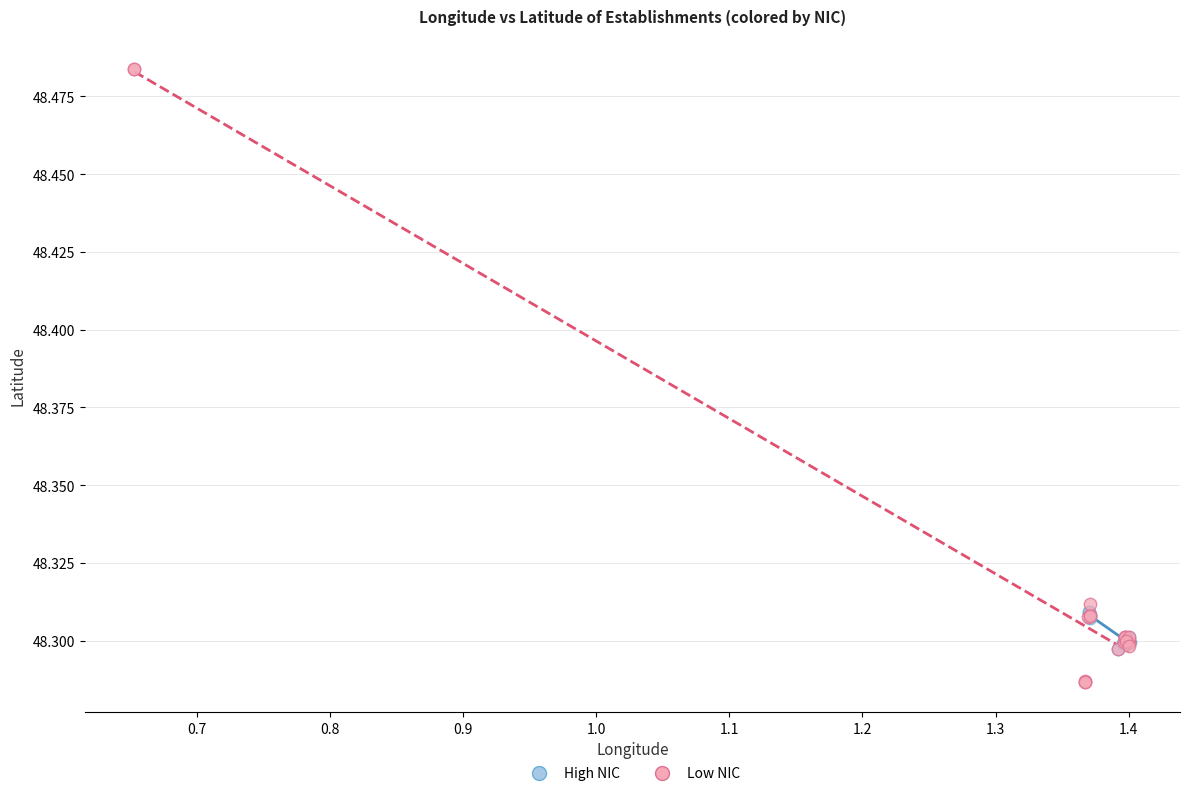

Which series reaches the minimum Y coordinate?

Low NIC